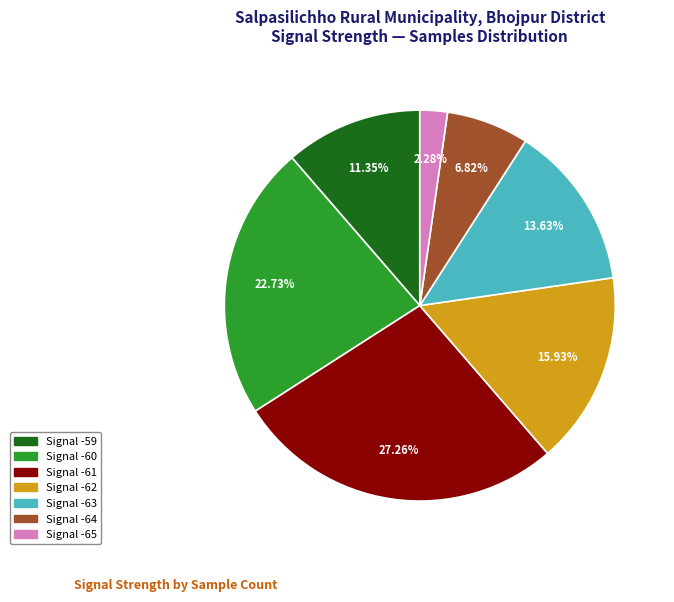

Is there a majority slice in this chart?

No